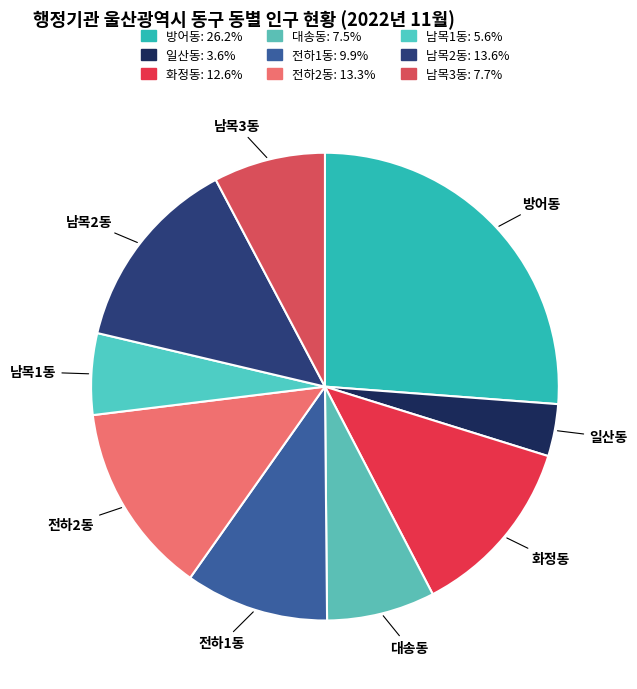

Does any single category account for the majority?

No